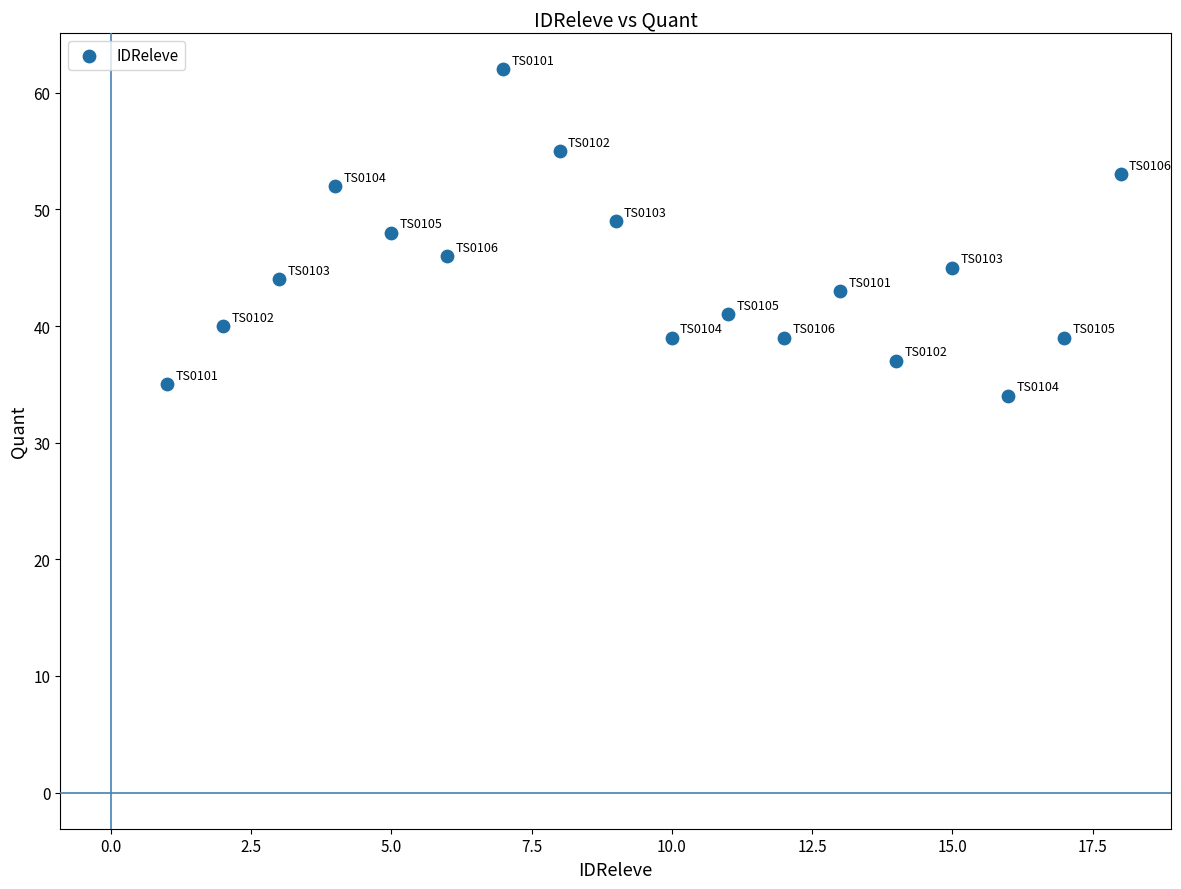

What is the range of X values (max minus min)?

17